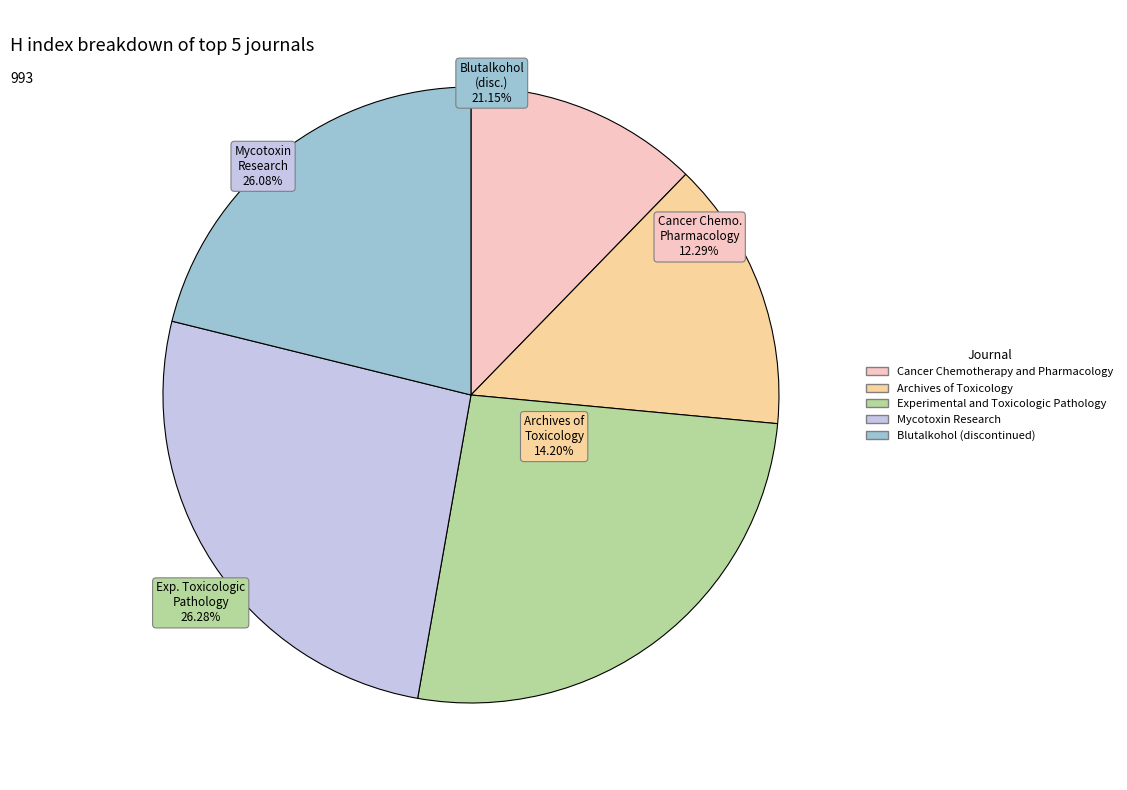

What is the largest slice in the pie chart?

Experimental and Toxicologic Pathology